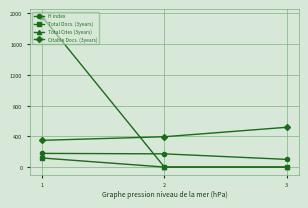

Rank the series by their average value, from highest to lowest.

Total Cites (3years), Citable Docs. (3years), H index, Total Docs. (3years)